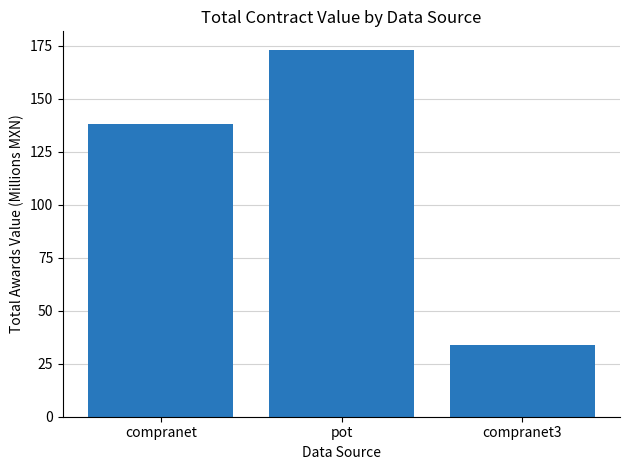

Which category has the lowest value across all series?

compranet3